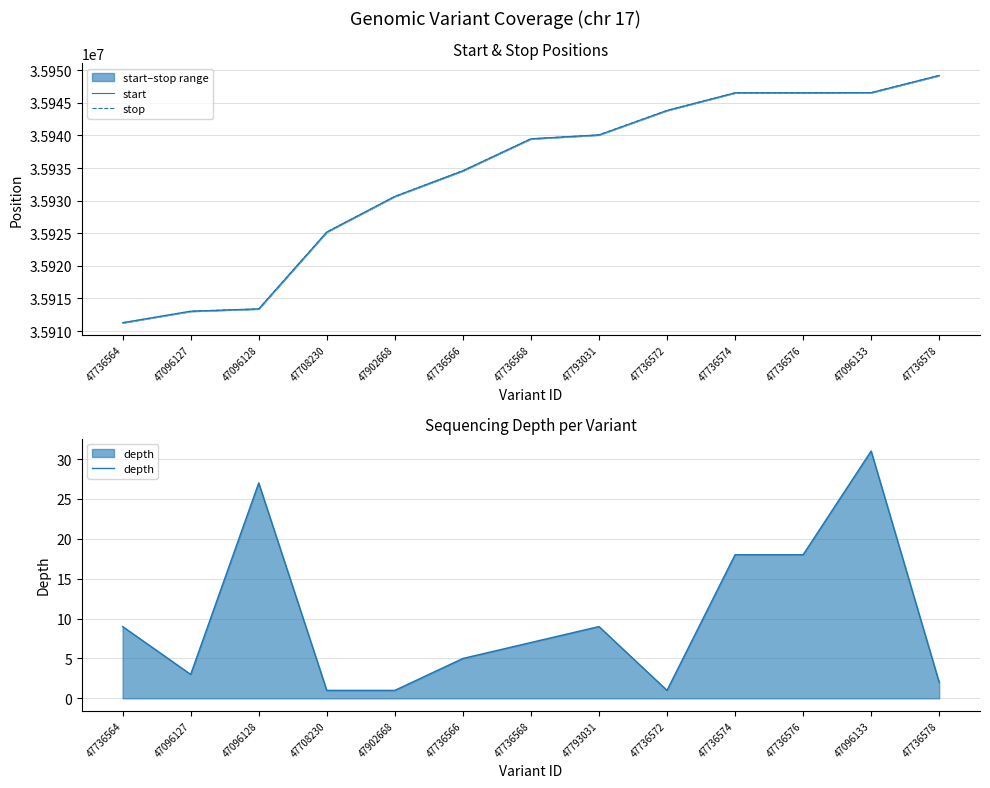

Reading left to right, transcribe all the data shown in this chart.

start: 47736564=35911287	47096127=35913052	47096128=35913409	47708230=35925191	47902668=35930655	47736566=35934588	47736568=35939487	47793031=35940085	47736572=35943833	47736574=35946535	47736576=35946536	47096133=35946564	47736578=35949203
stop: 47736564=35911289	47096127=35913054	47096128=35913410	47708230=35925192	47902668=35930656	47736566=35934590	47736568=35939489	47793031=35940087	47736572=35943834	47736574=35946536	47736576=35946537	47096133=35946565	47736578=35949204
depth: 47736564=9	47096127=3	47096128=27	47708230=1	47902668=1	47736566=5	47736568=7	47793031=9	47736572=1	47736574=18	47736576=18	47096133=31	47736578=2